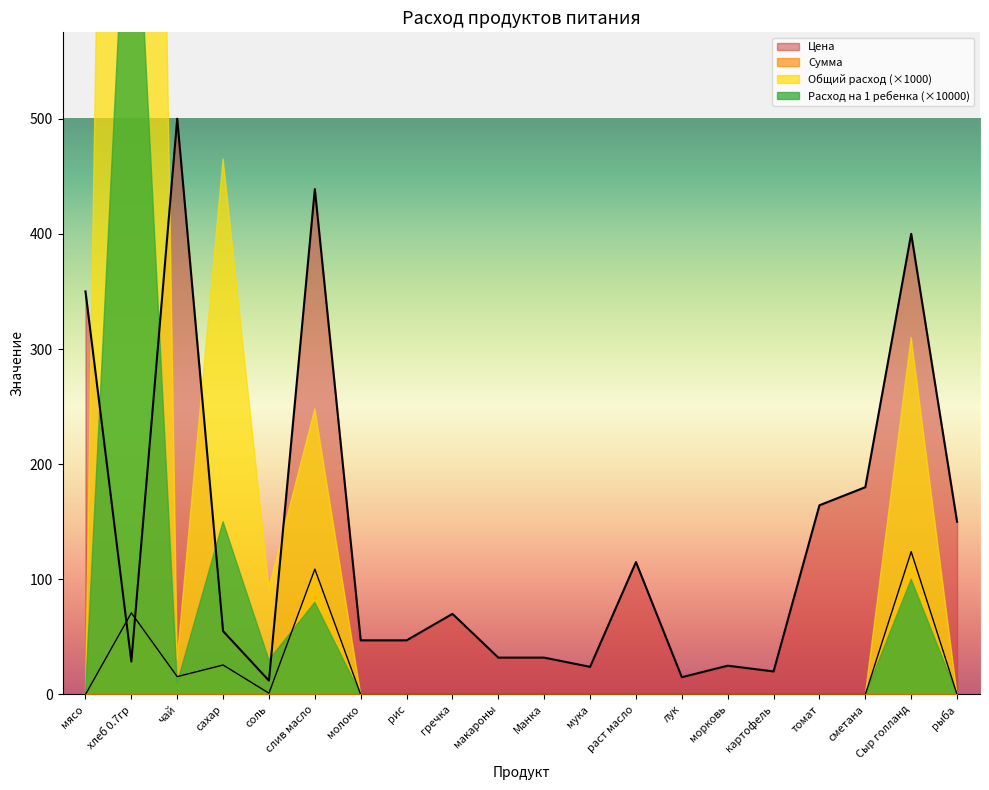

At how many categories does at least one series exceed 21?

17